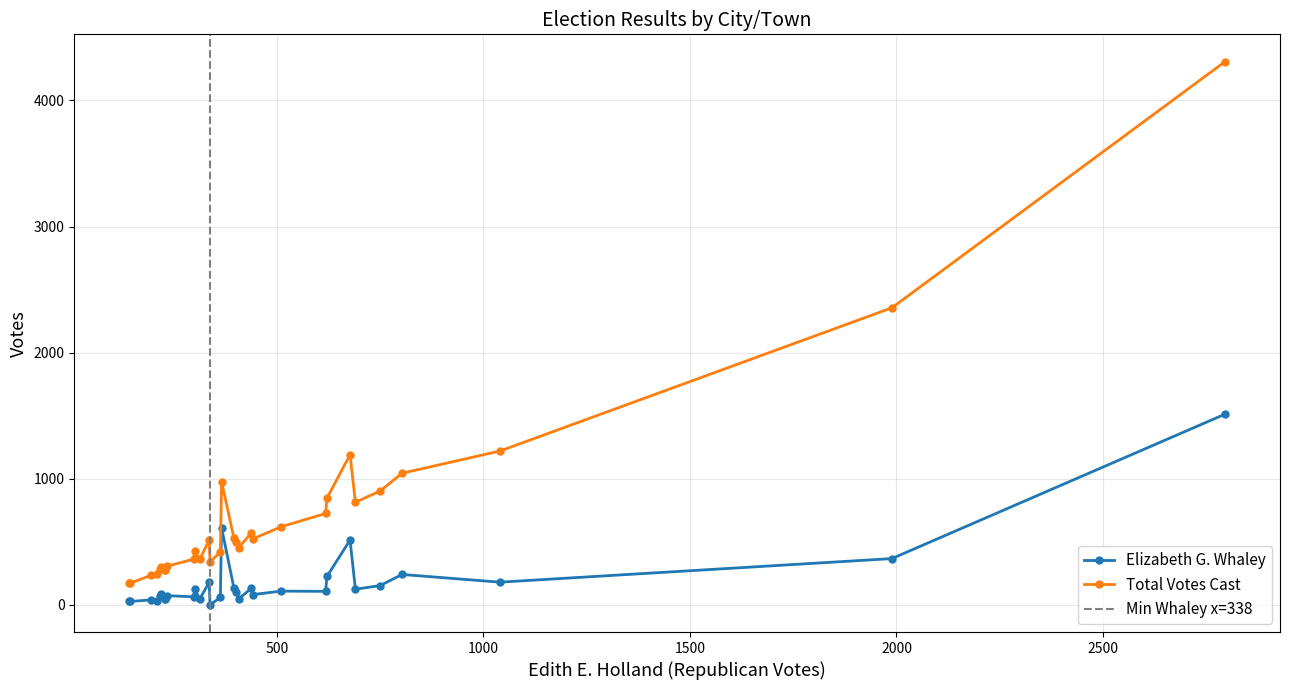

True or false: Total Votes Cast has more than 0 interior local peaks.

True